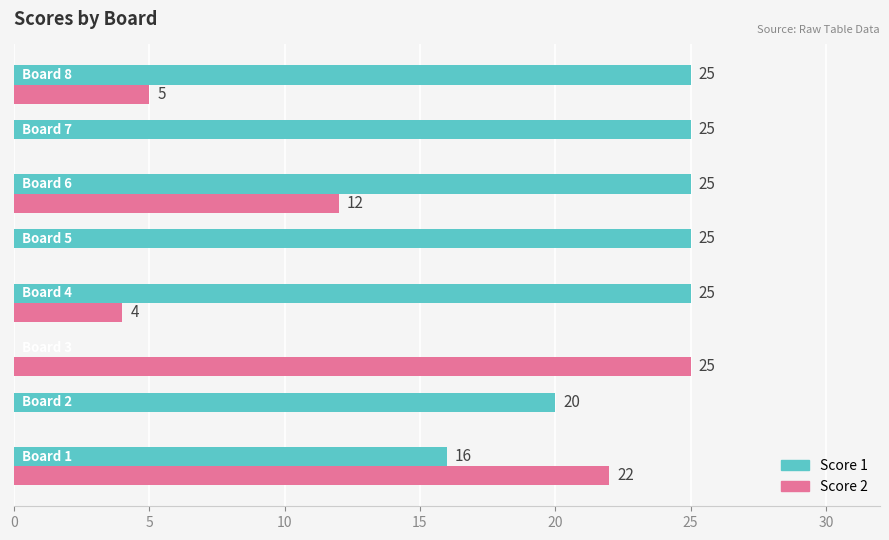

What is the maximum value for Score 1?

25